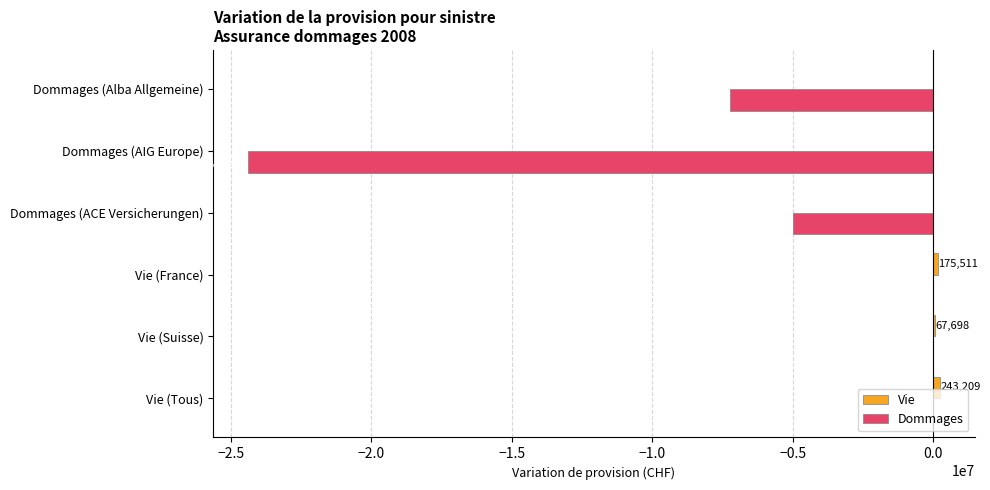

What is the maximum value shown in the chart?

243209